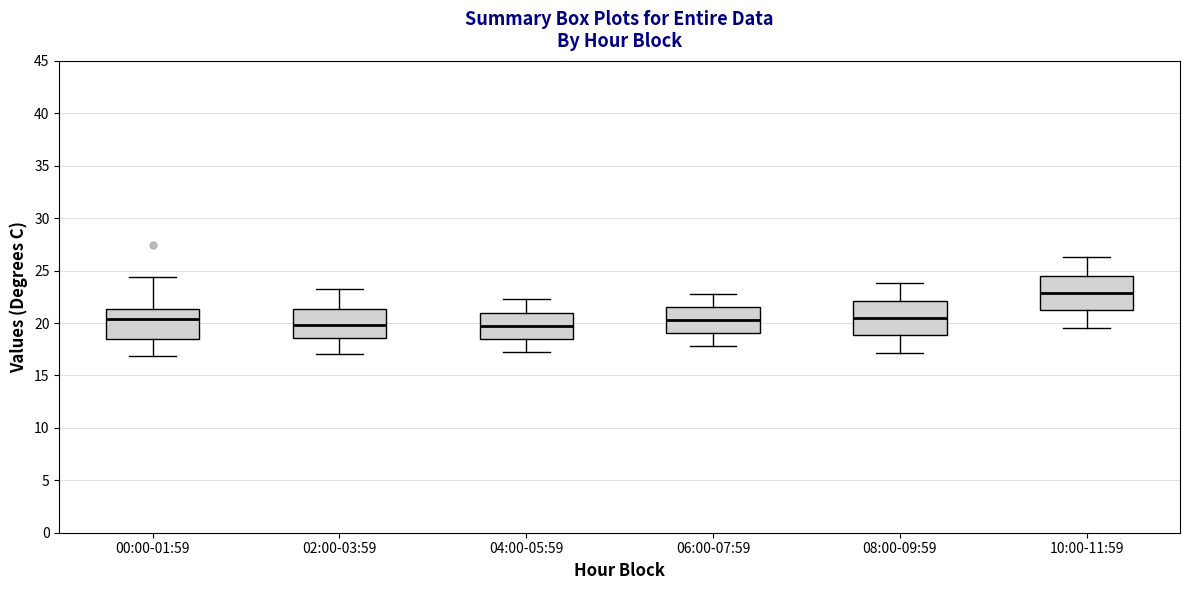

Where does the upper whisker of the box for 06:00-07:59 end on the y-axis? The values are not printed on the chart, so give them approximately, as read against the axis.

23.0